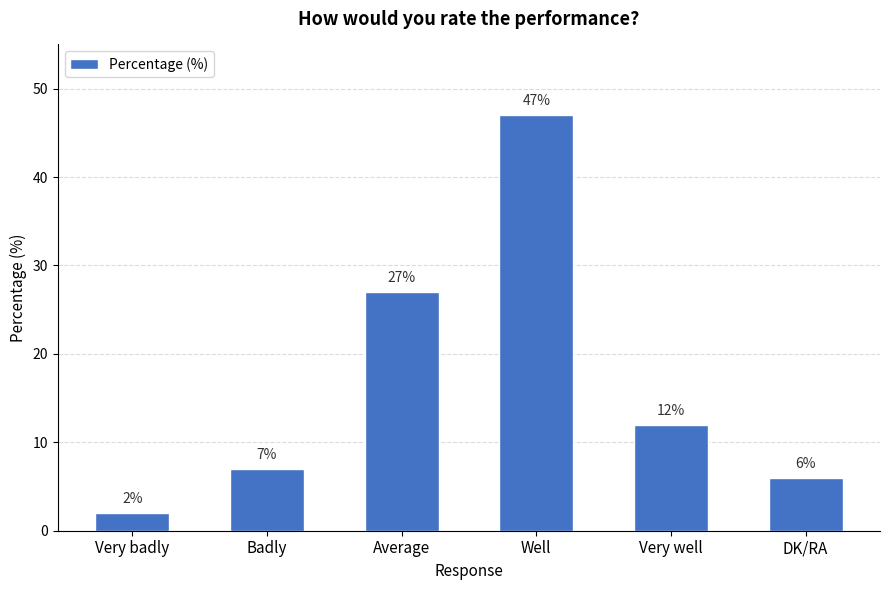

What is the greatest value displayed?

47